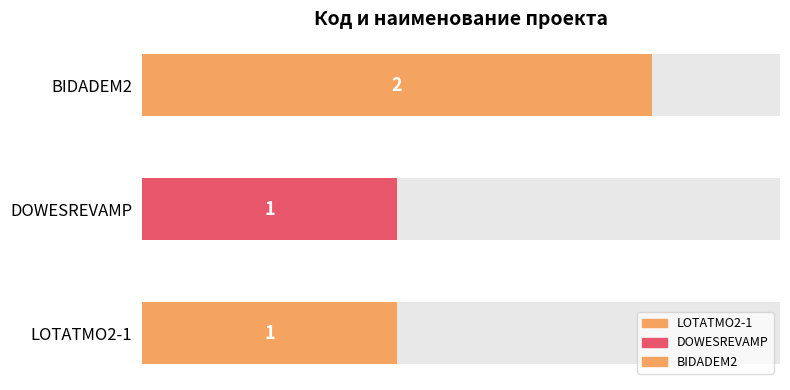

What is the change in value from DOWESREVAMP to BIDADEM2?

+1